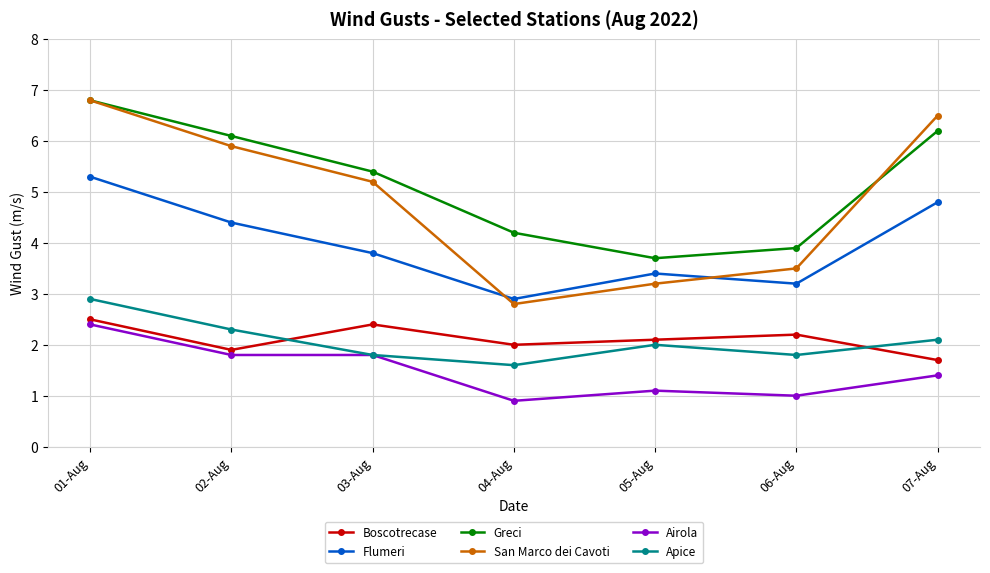

How many data points does each series have?

7